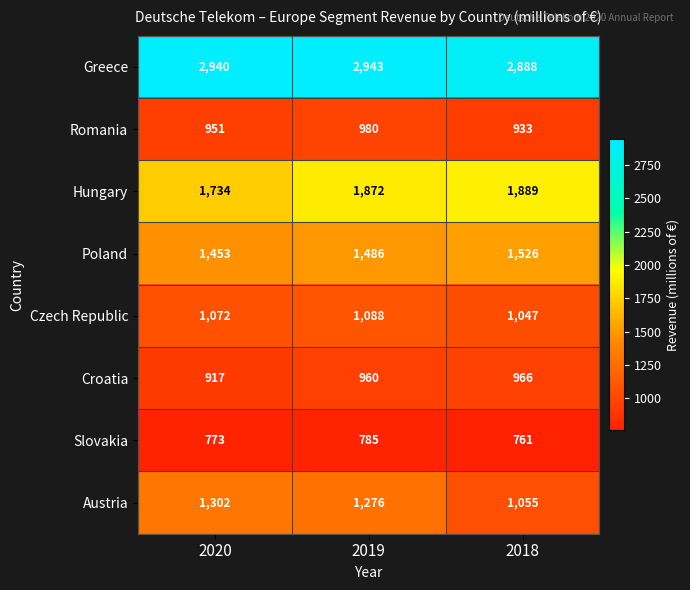

What is the difference between the highest and lowest values at 2019?

2158